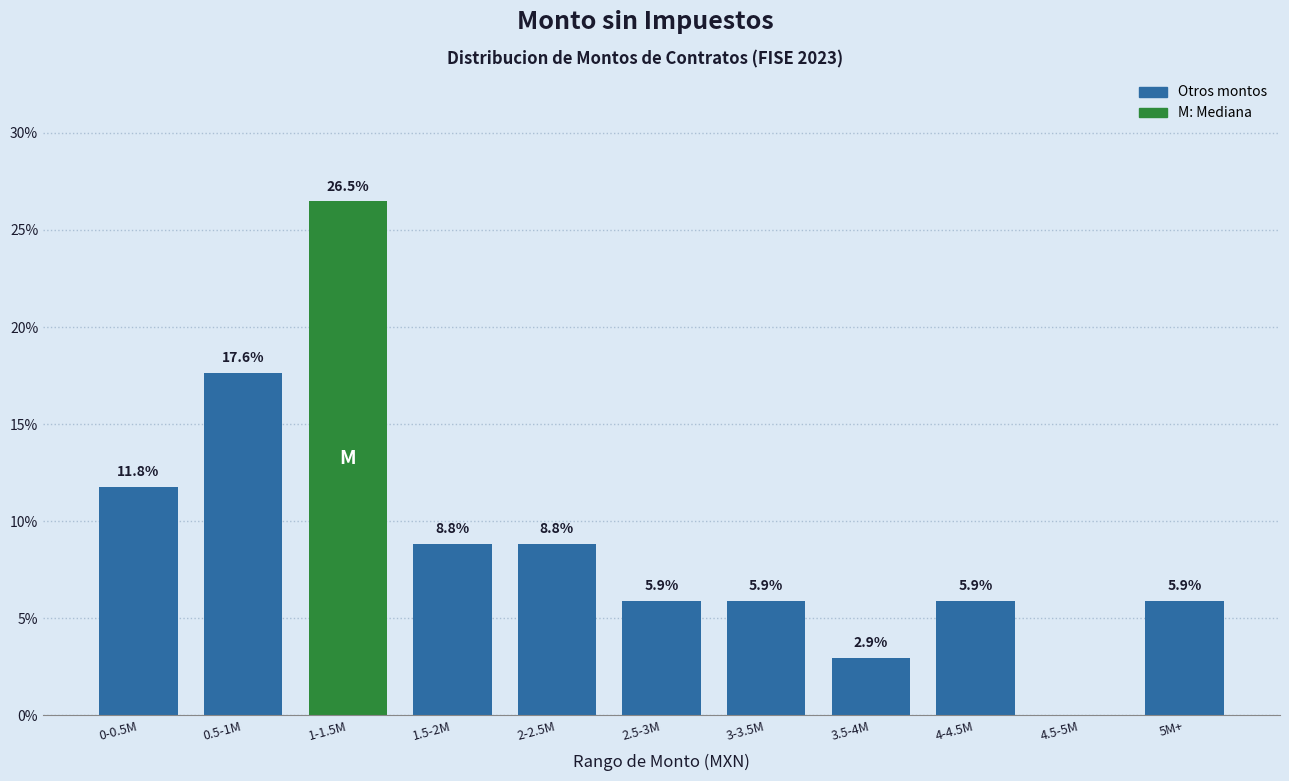

Reading left to right, extract all data points from this chart.

0-0.5M=11.8	0.5-1M=17.6	1-1.5M=26.5	1.5-2M=8.8	2-2.5M=8.8	2.5-3M=5.9	3-3.5M=5.9	3.5-4M=2.9	4-4.5M=5.9	4.5-5M=0.0	5M+=5.9